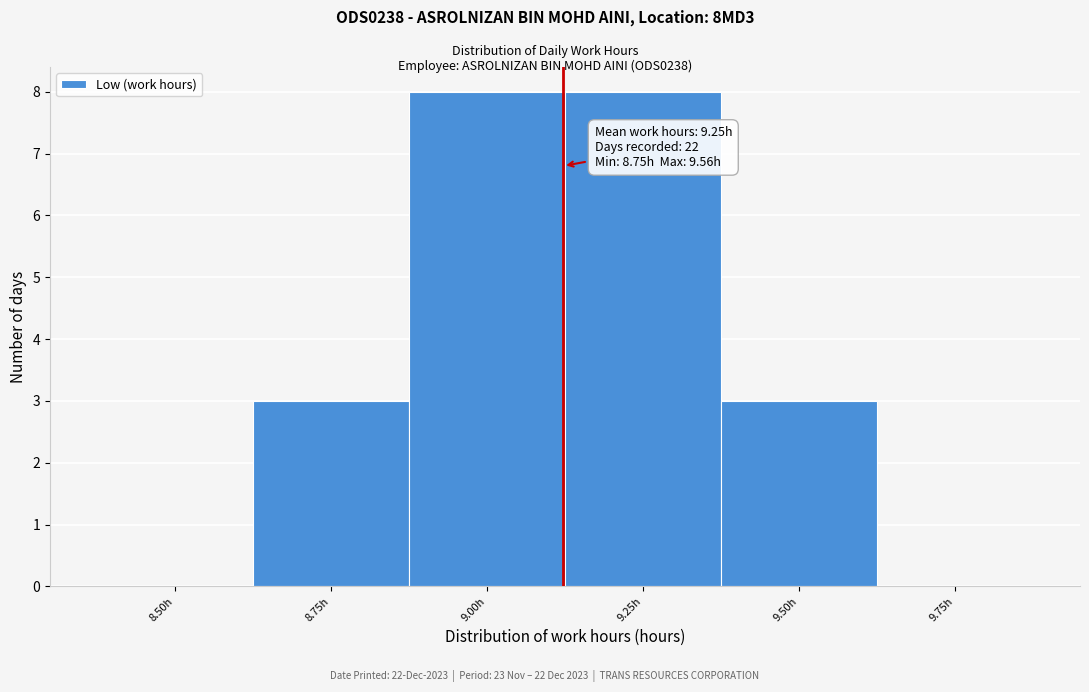

Reading left to right, list all the values displayed in this chart.

8.50h=0	8.75h=3	9.00h=8	9.25h=8	9.50h=3	9.75h=0